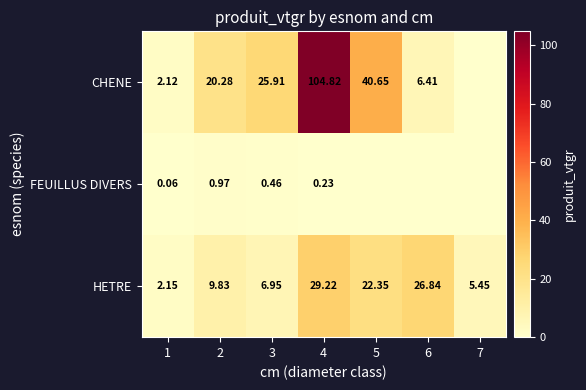

Which series changed the most between 1 and 2?

CHENE